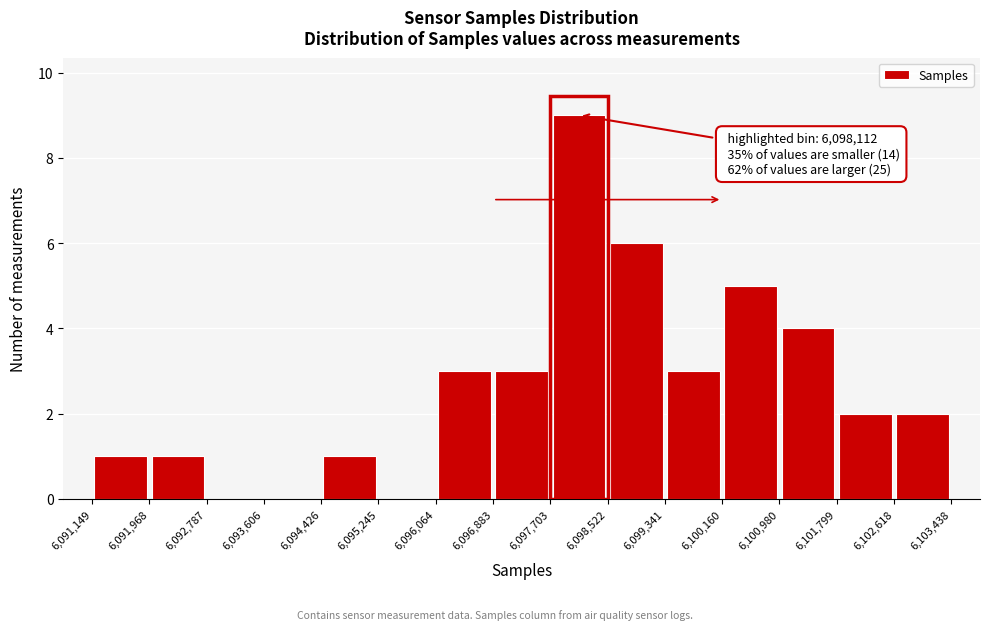

Which range on the x-axis has the tallest bar?

6,097,703 to 6,098,522